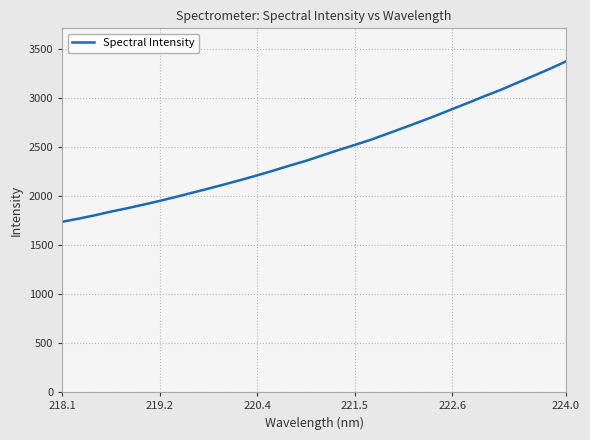

What is the maximum value shown in the chart?

3371.2